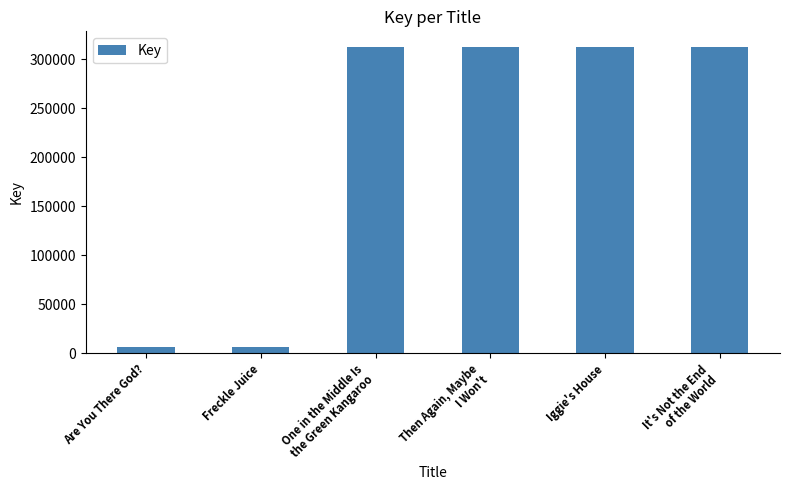

What is the smallest value displayed?

6152